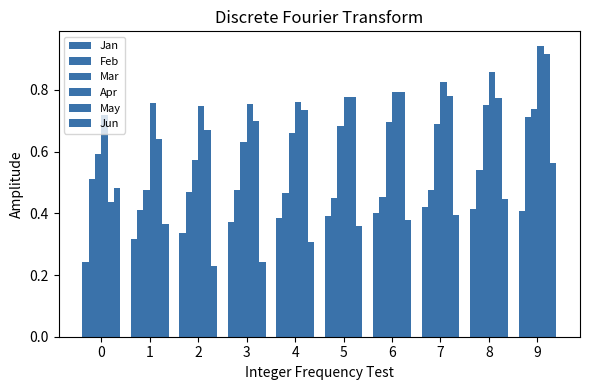

How many distinct data groups are displayed?

6